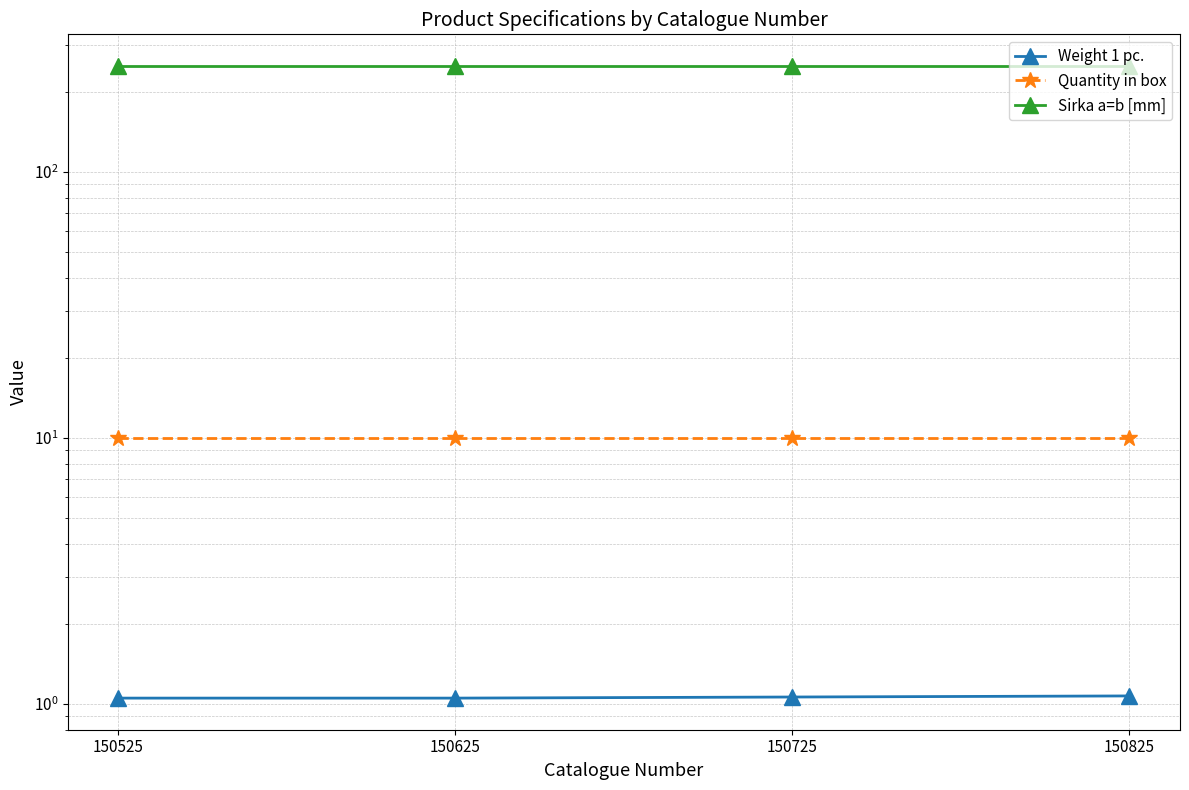

List the series in order of their peak value, highest first.

Sirka a=b [mm], Quantity in box, Weight 1 pc.